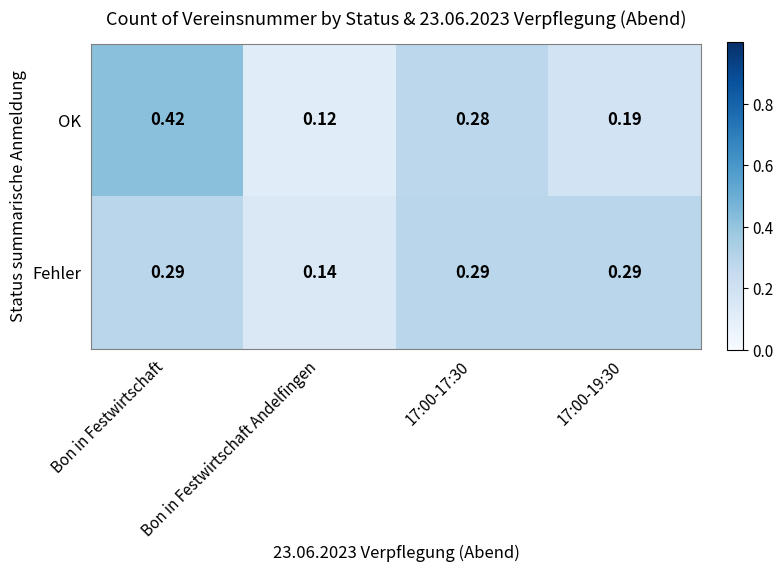

Count the number of categories in the chart.

4